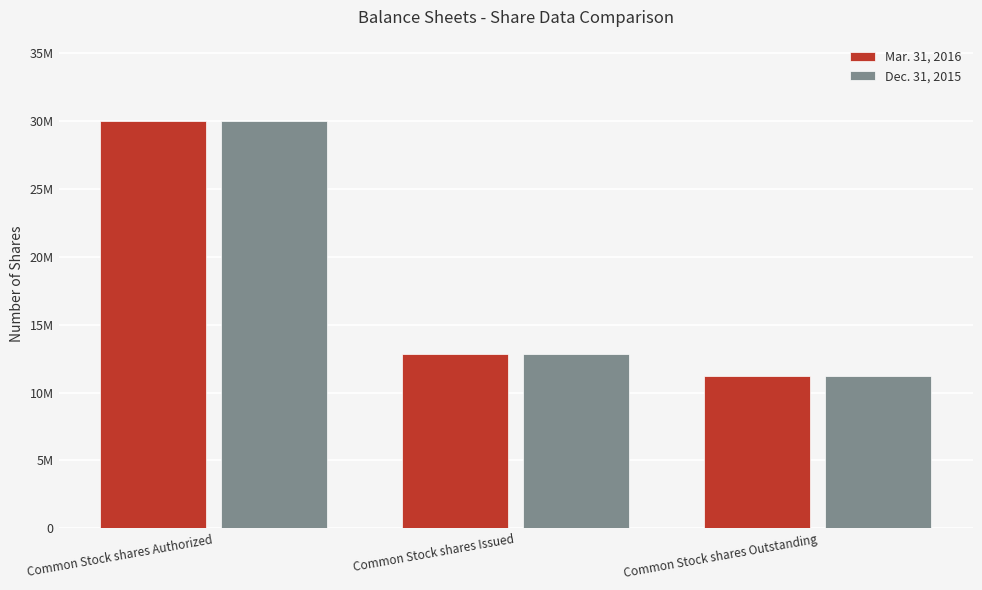

What is the value of the Dec. 31, 2015 bar at the 3rd from the left?

11201760